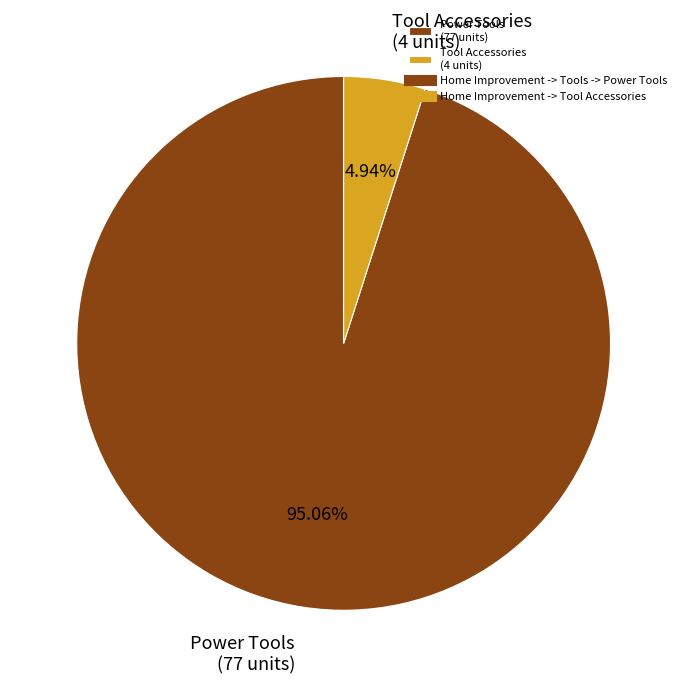

Which has a higher value, Power Tools (77 units) or Tool Accessories (4 units)?

Power Tools (77 units)